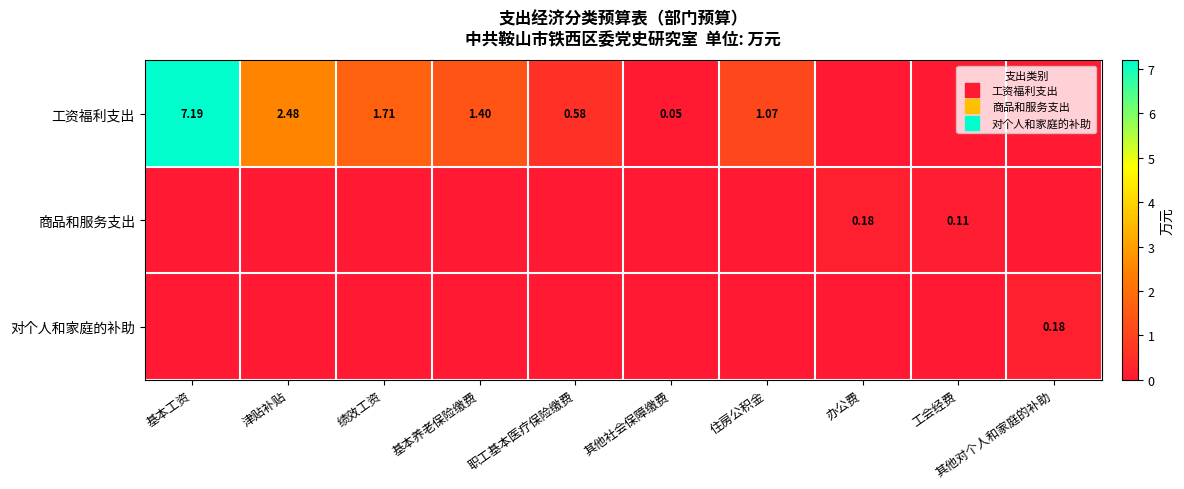

What is the maximum value shown in the chart?

7.2